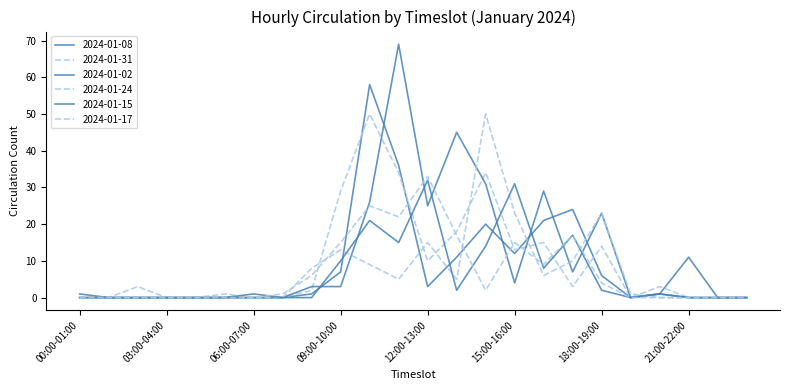

At how many categories does at least one series exceed 5?

12